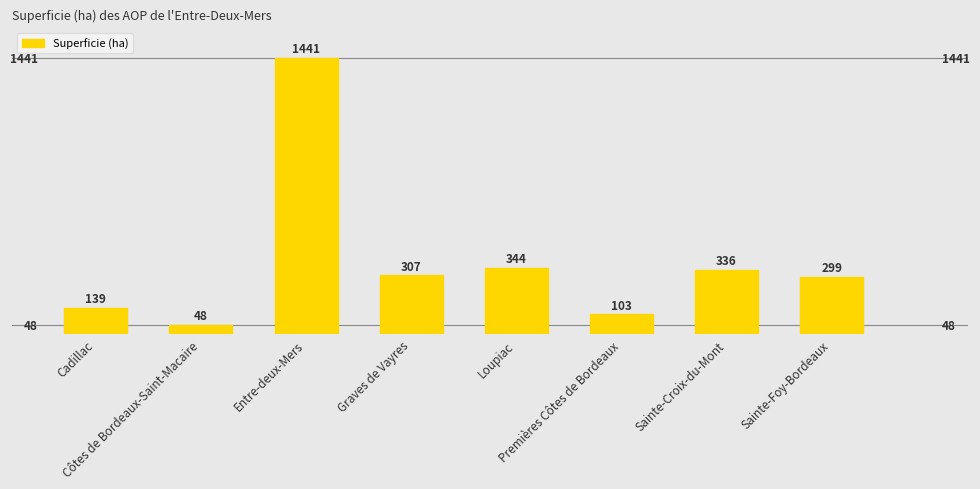

Reading right to left, what are all the values shown in this chart?

299	336	103	344	307	1441	48	139